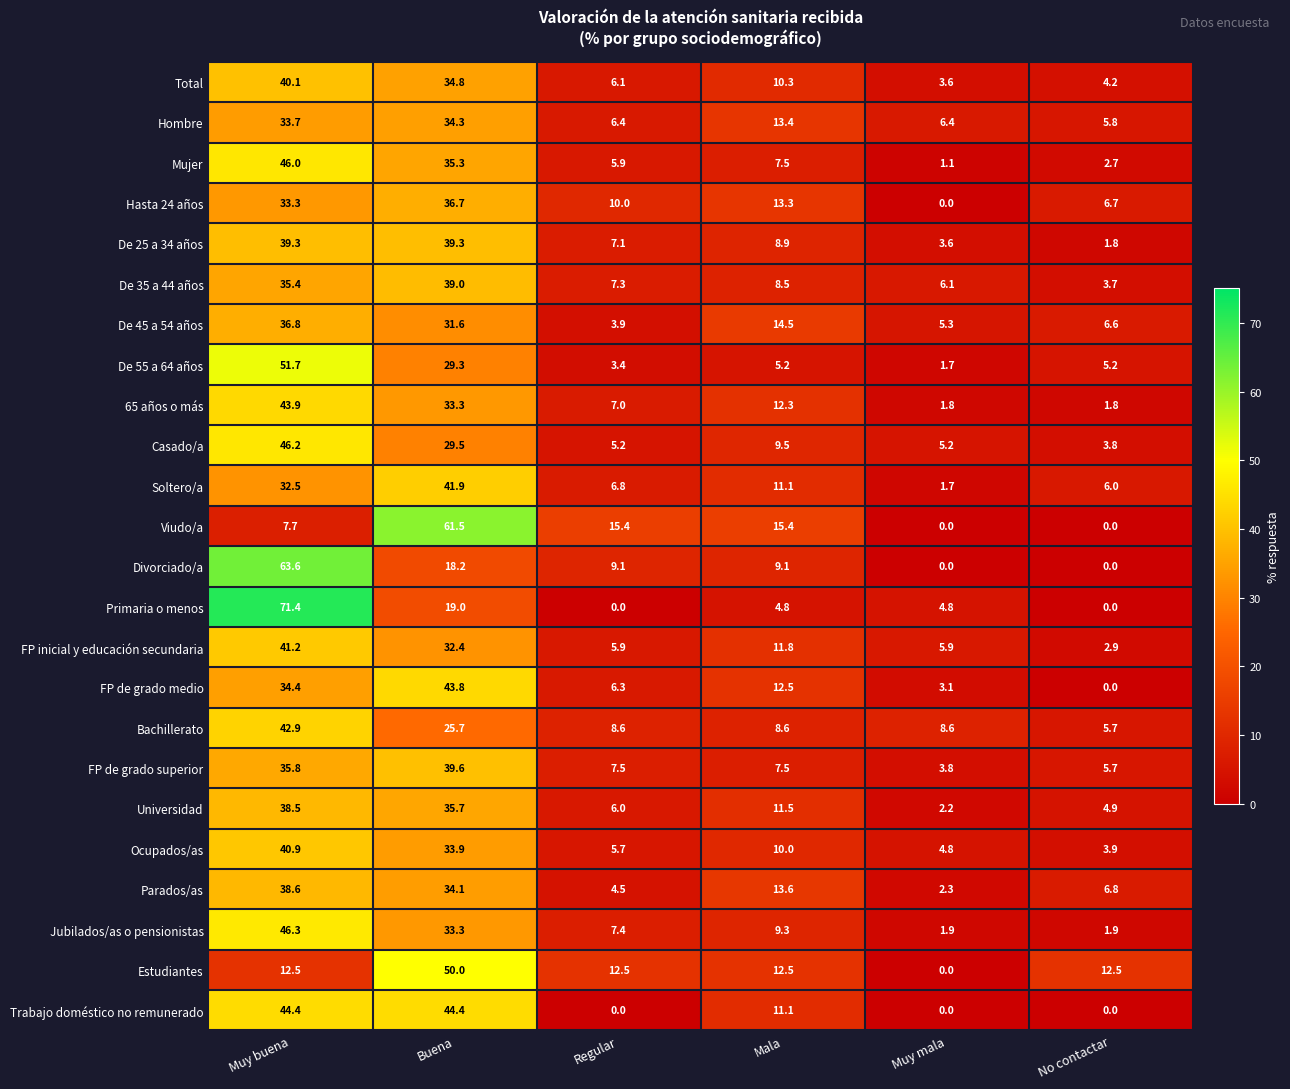

What is the greatest value displayed?

71.4